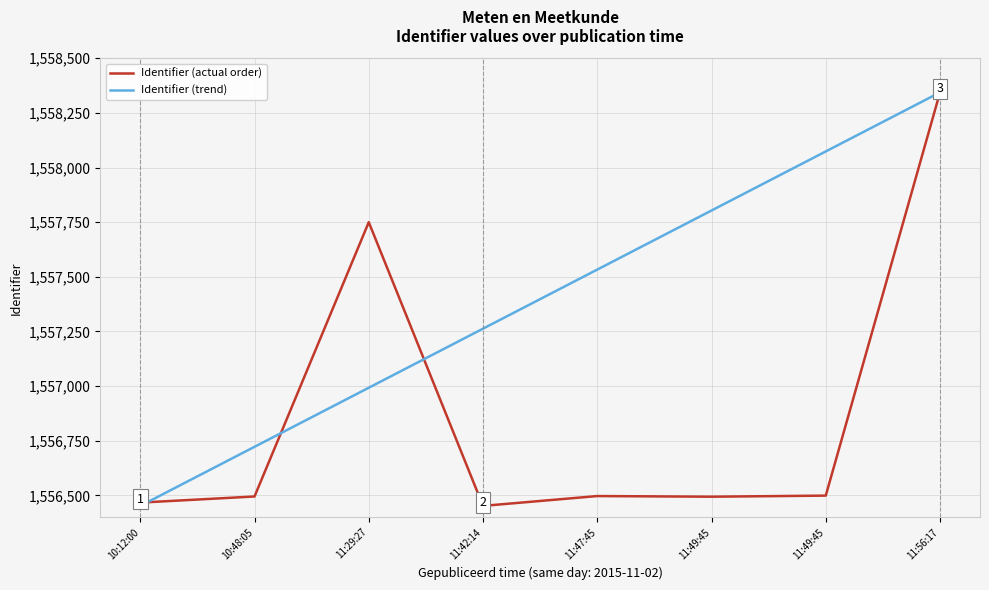

What is the value of the Identifier (trend) point at the 6th from the left?

1557803.4